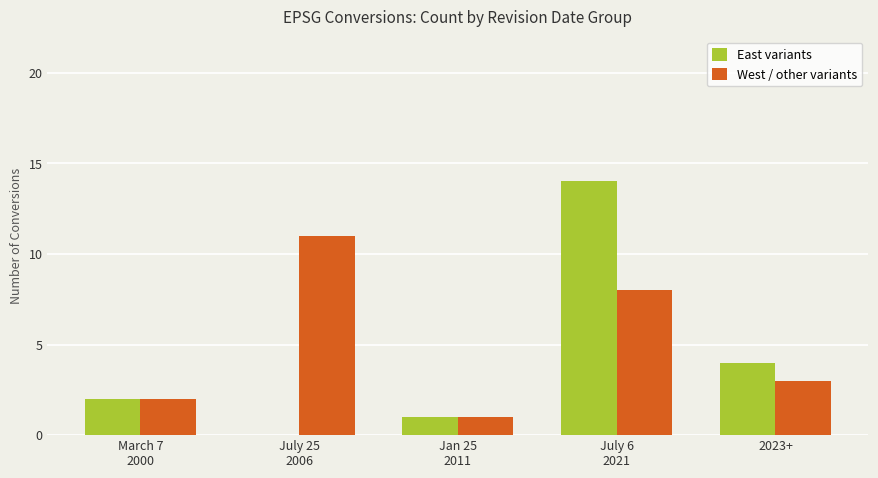

What is the sum of all East variants values?

21